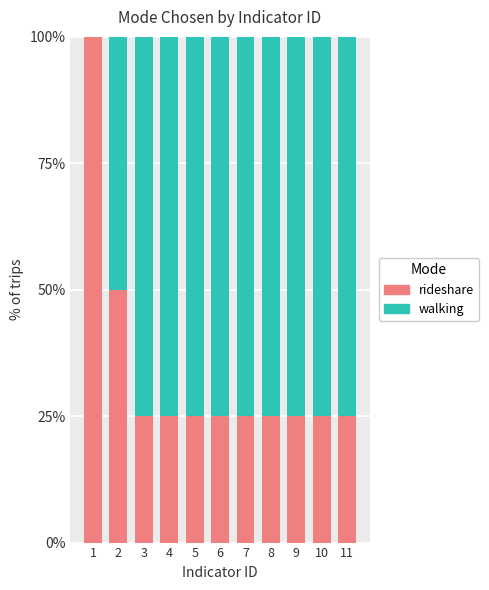

Reading right to left, what are the values for rideshare?

11=25	10=25	9=25	8=25	7=25	6=25	5=25	4=25	3=25	2=50	1=100